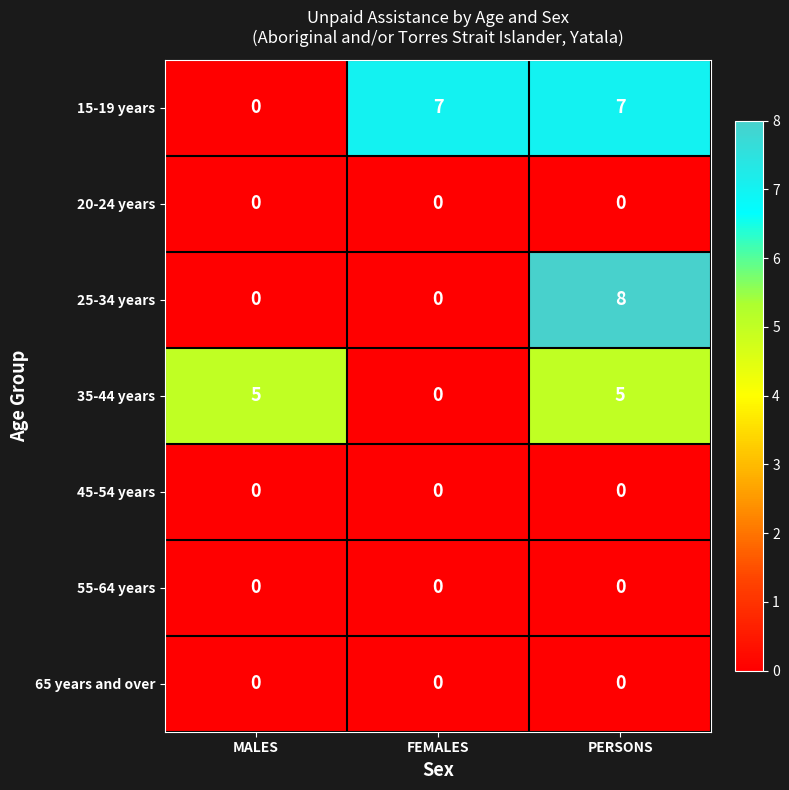

The value of 35-44 years at PERSONS is 8. True or false?

False